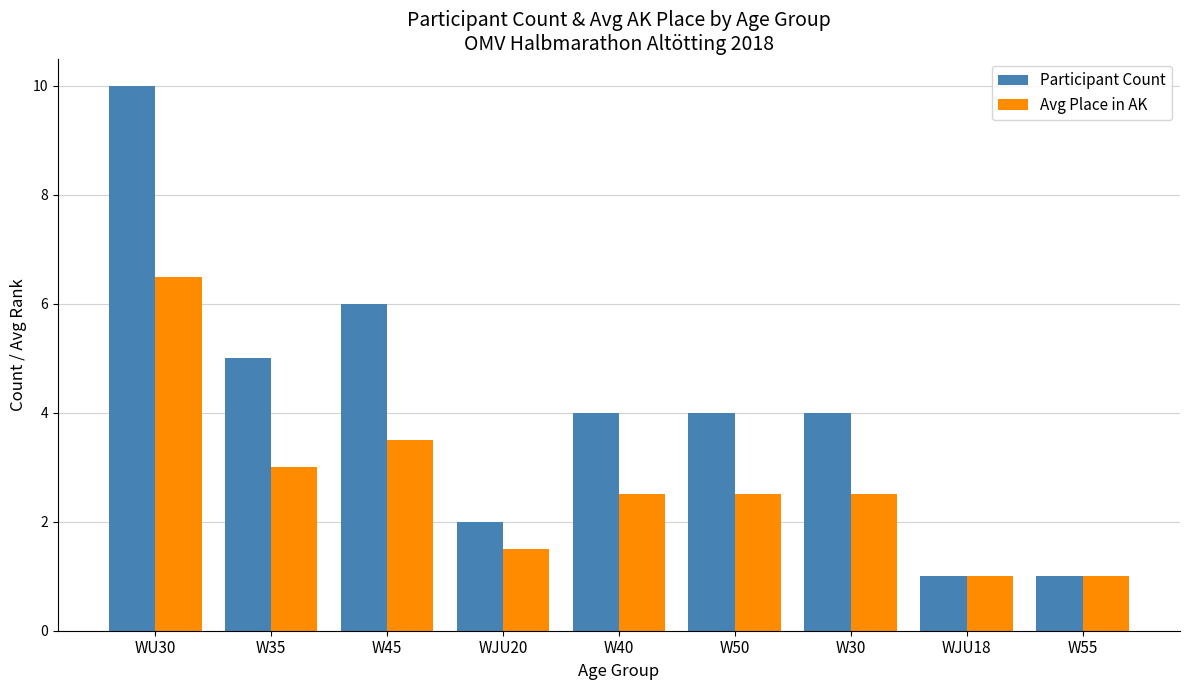

How many data points does each series have?

9